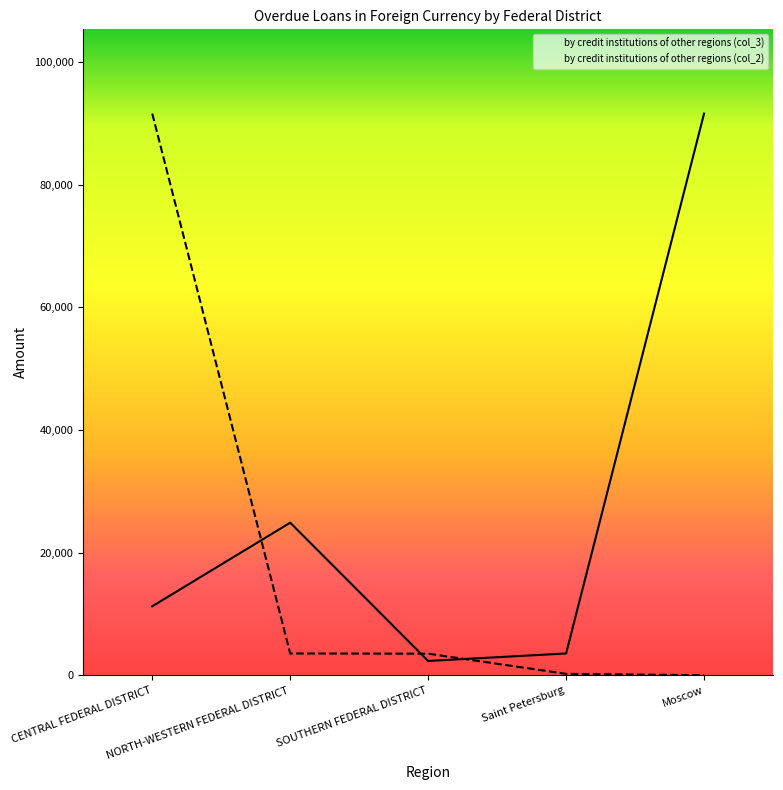

What is the label of the 1st point from the left?

CENTRAL FEDERAL DISTRICT